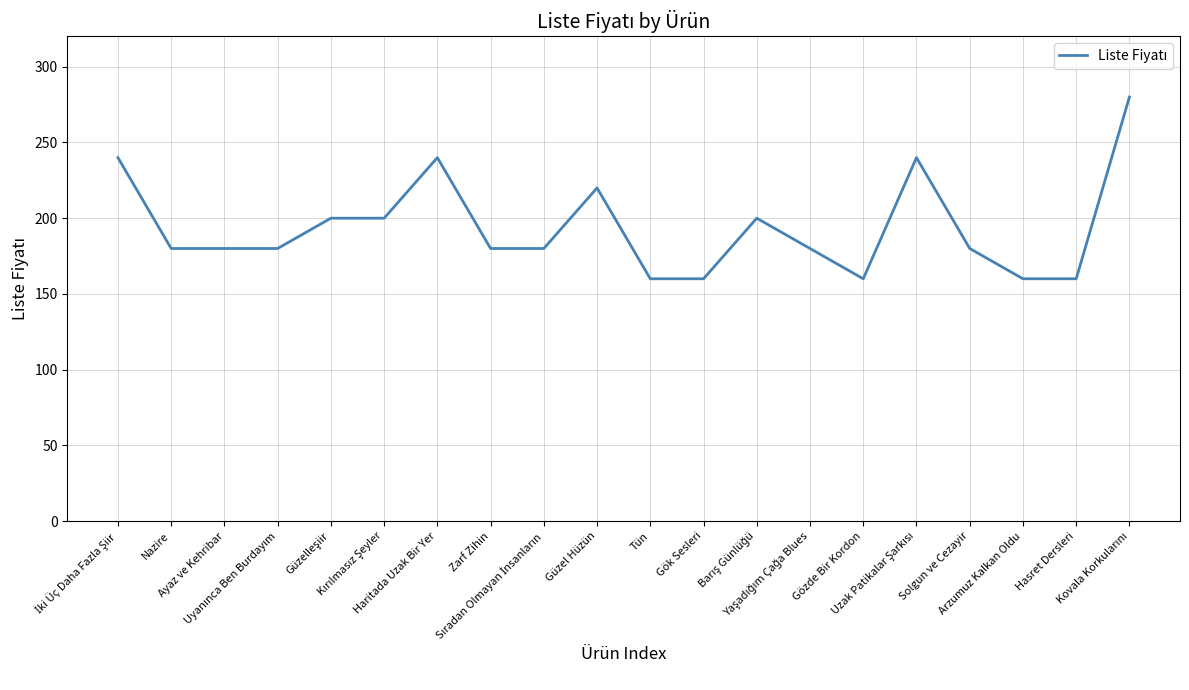

True or false: there are more than 0 points higher than both neighbors.

True